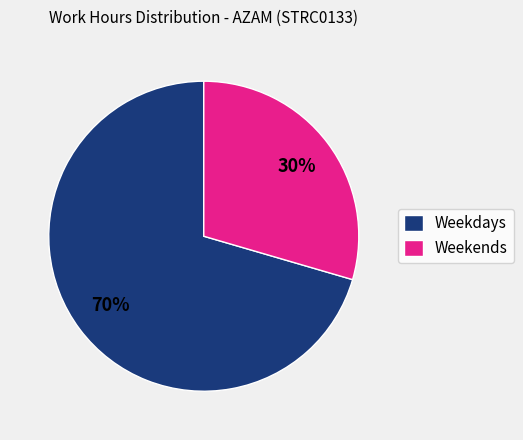

Does any single category account for the majority?

Yes